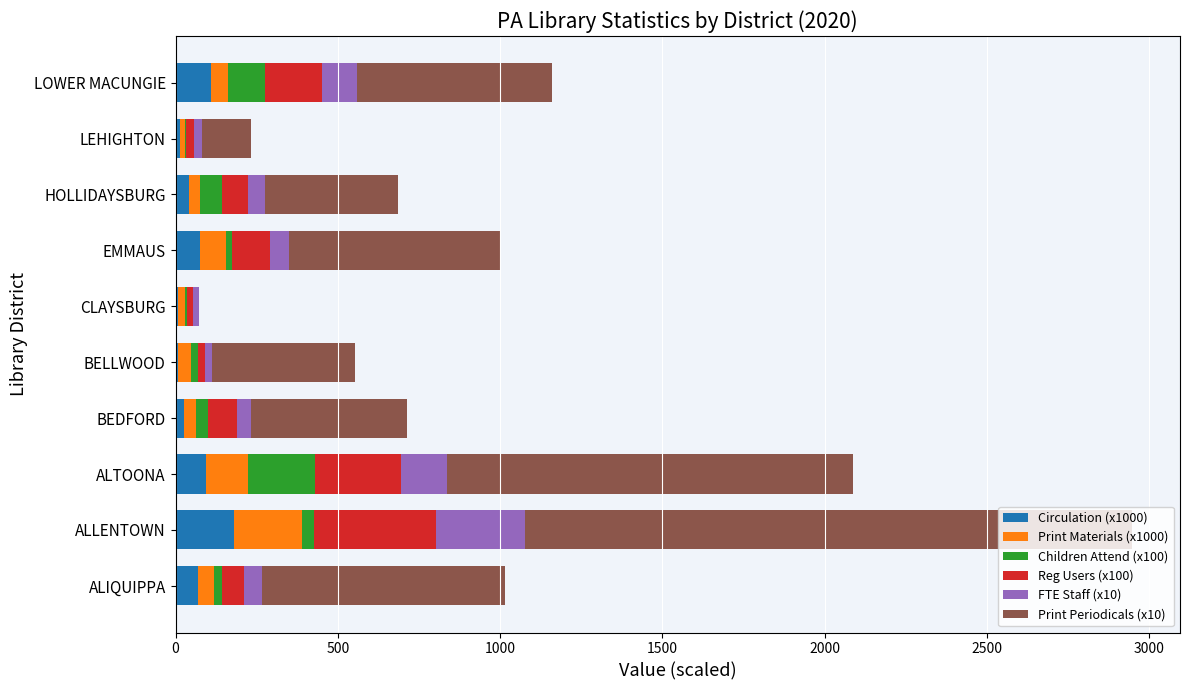

What is the highest value of the Circulation (x1000) series?

179.3